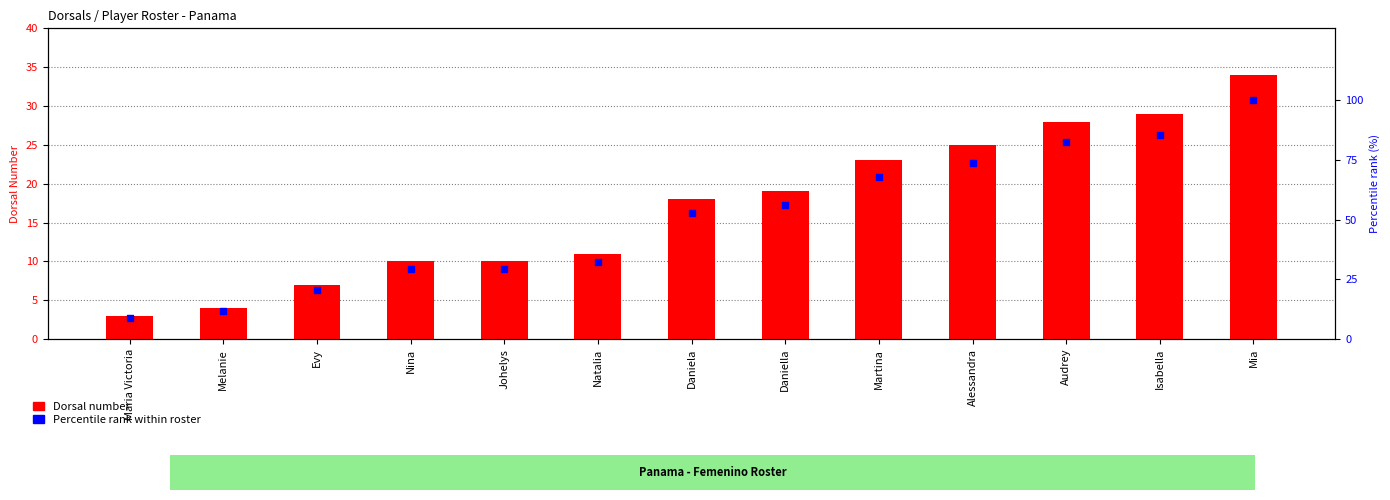

Which series has the largest Y range (max minus min)?

Percentile rank within roster